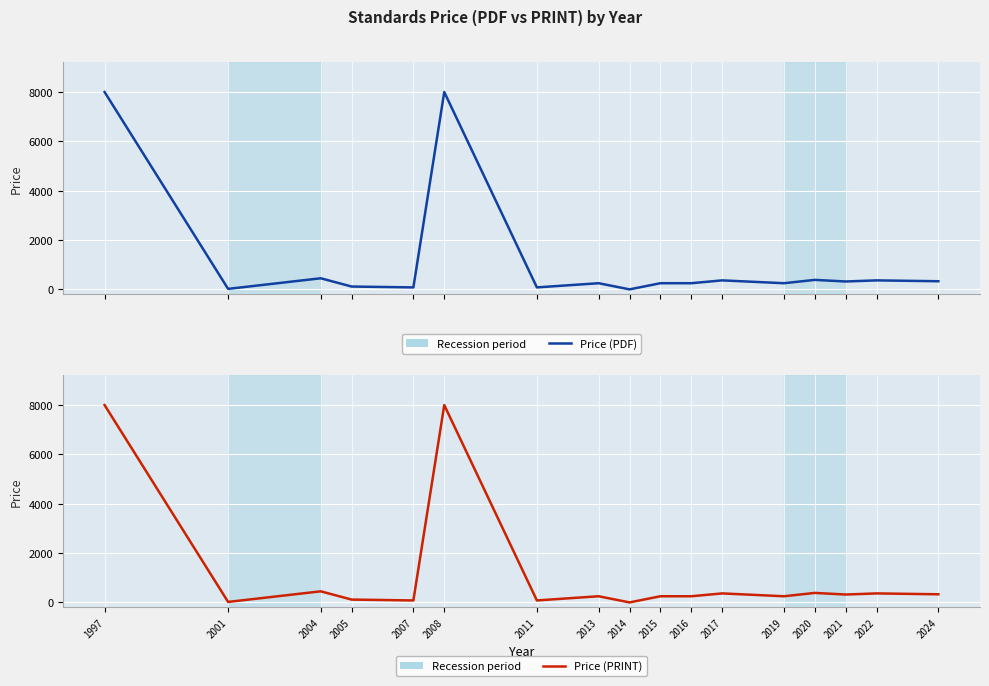

True or false: Price (PDF) and Price (PRINT) cross at least once.

False